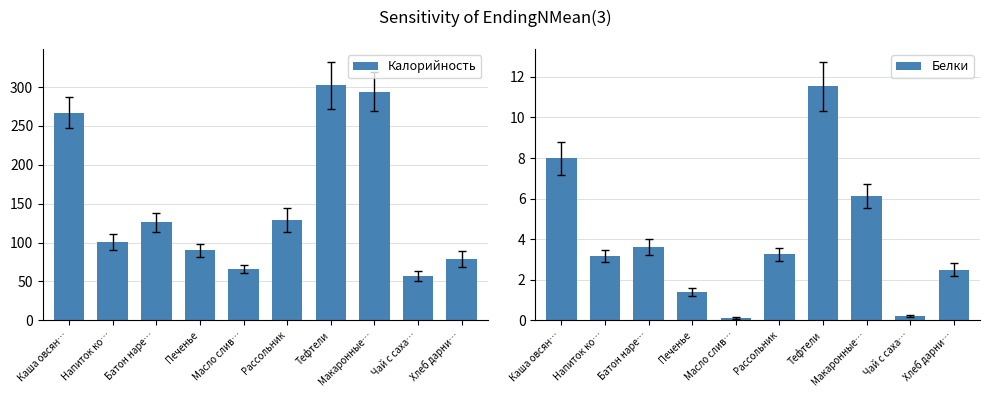

What is the difference between the Белки values at Батон наре… and Тефтели?

7.9